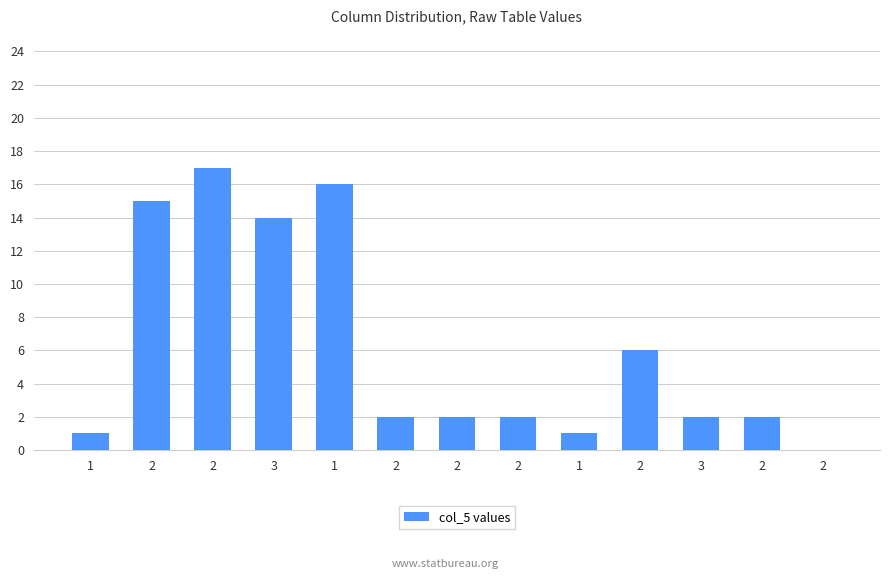

The chart shows a value of 2 at 2. True or false?

True